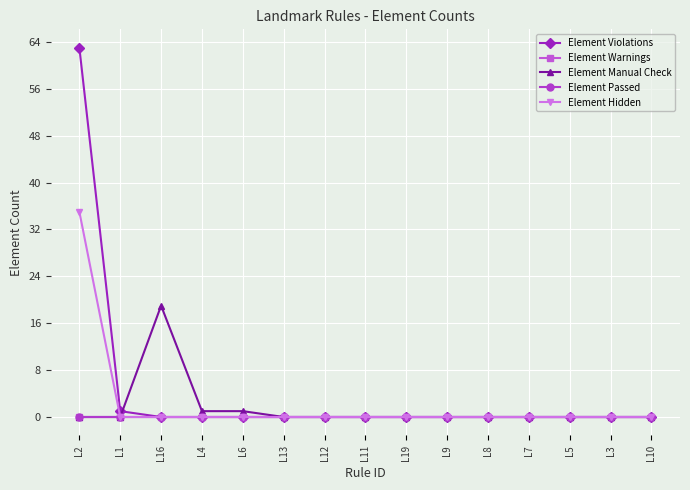

Rank the categories by Element Warnings value from lowest to highest.

L2, L1, L16, L4, L6, L13, L12, L11, L19, L9, L8, L7, L5, L3, L10